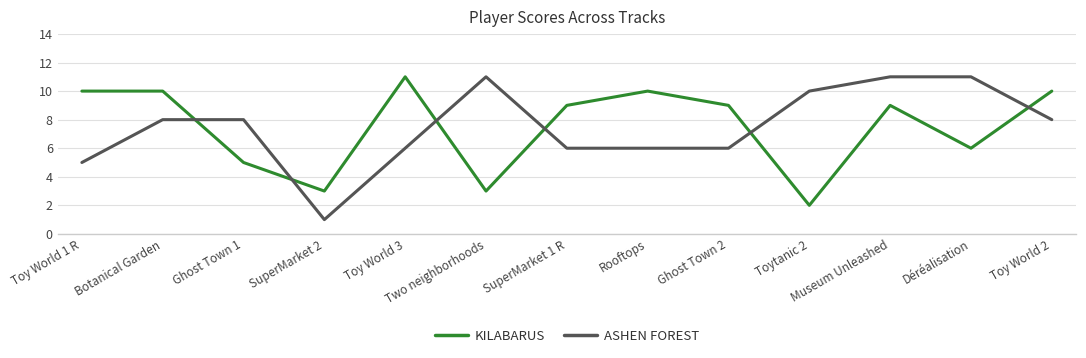

What is the difference between the highest and lowest values at Toy World 1 R?

5